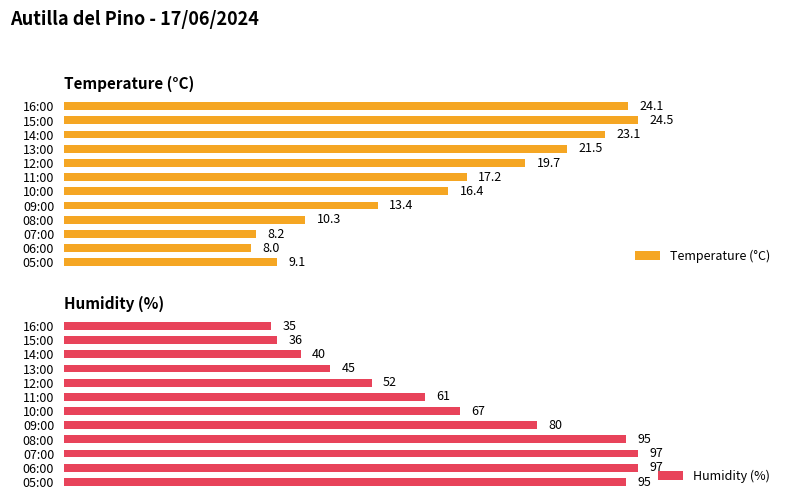

Where is Temperature (°C) nearest to the value 16?

10:00